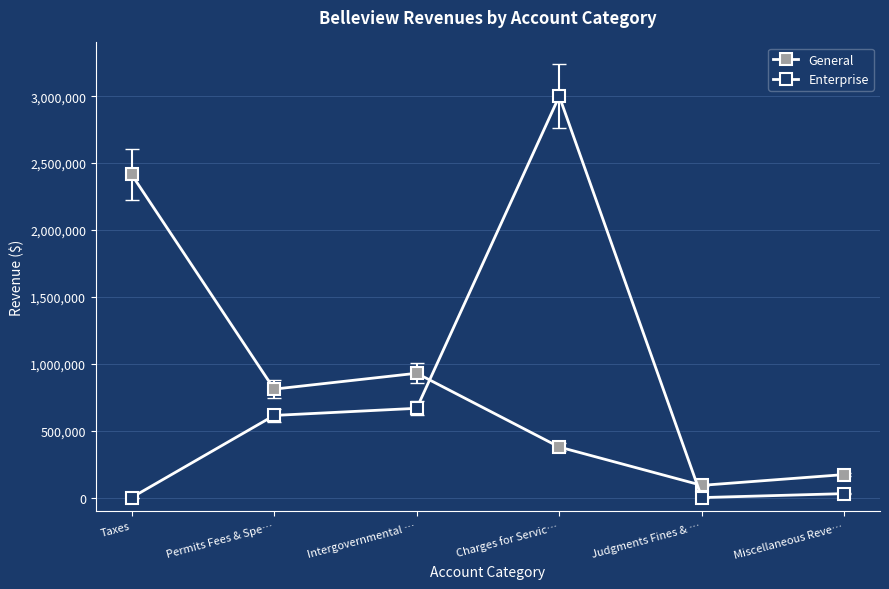

Which series changed the most between Taxes and Permits Fees & Spe…?

General